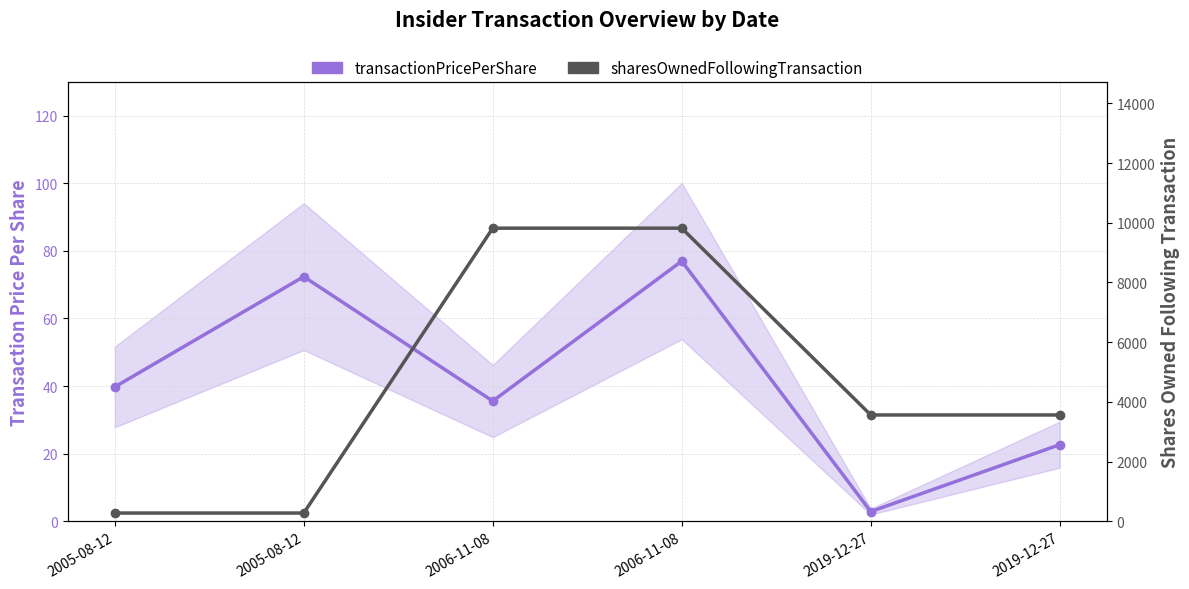

Rank the series at 2006-11-08 from highest to lowest value.

sharesOwnedFollowingTransaction, transactionPricePerShare